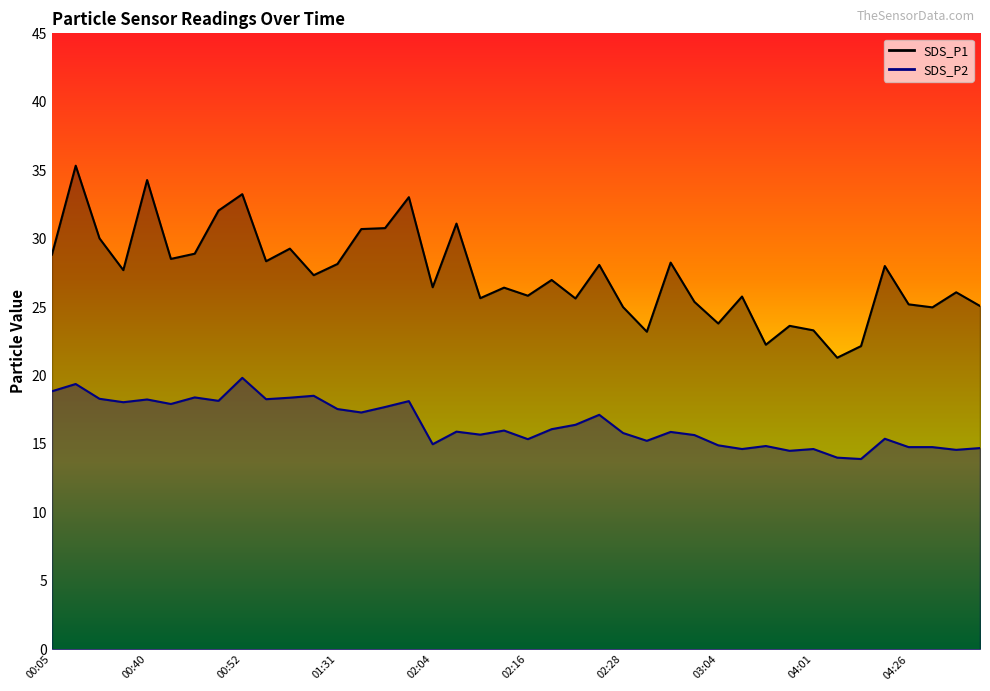

What are all the series names shown in the legend?

SDS_P1, SDS_P2